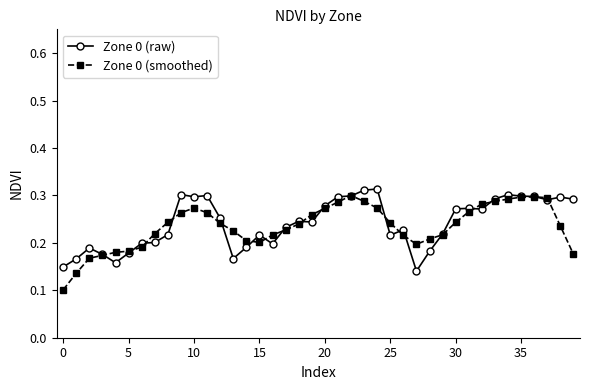

Count the Zone 0 (smoothed) values in the range 0 to 1.

40